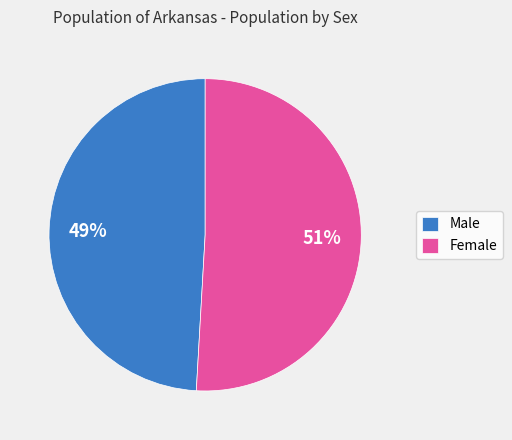

To the nearest percent, what is the combined percentage of Female and Male?

100%